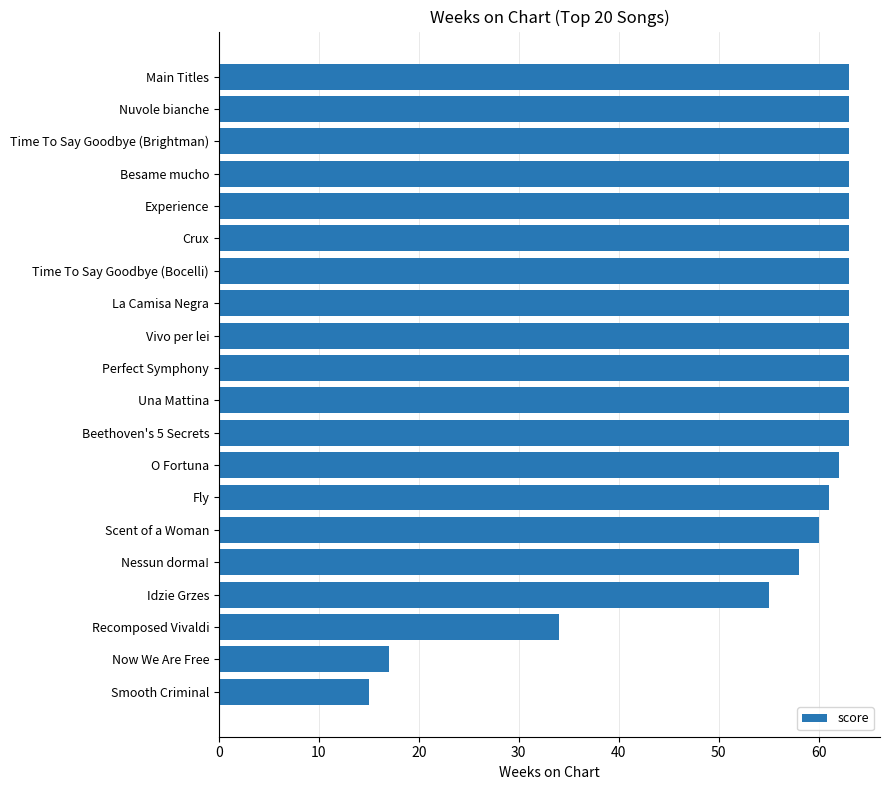

What is the maximum value shown in the chart?

63